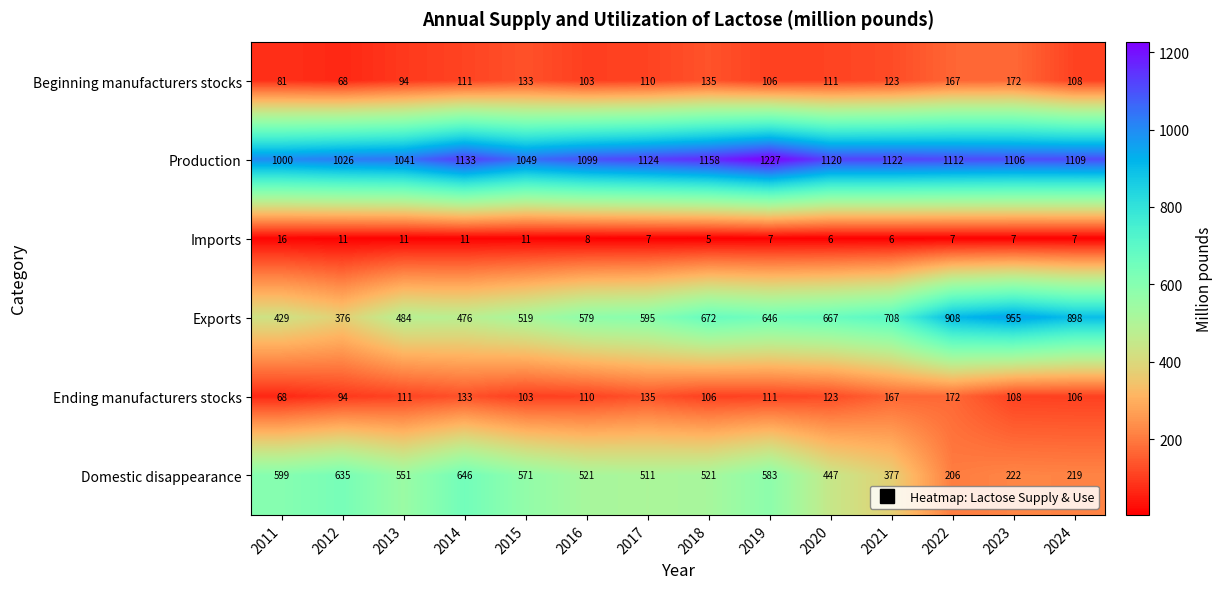

Rank the series at 2014 from lowest to highest value.

Imports, Beginning manufacturers stocks, Ending manufacturers stocks, Exports, Domestic disappearance, Production